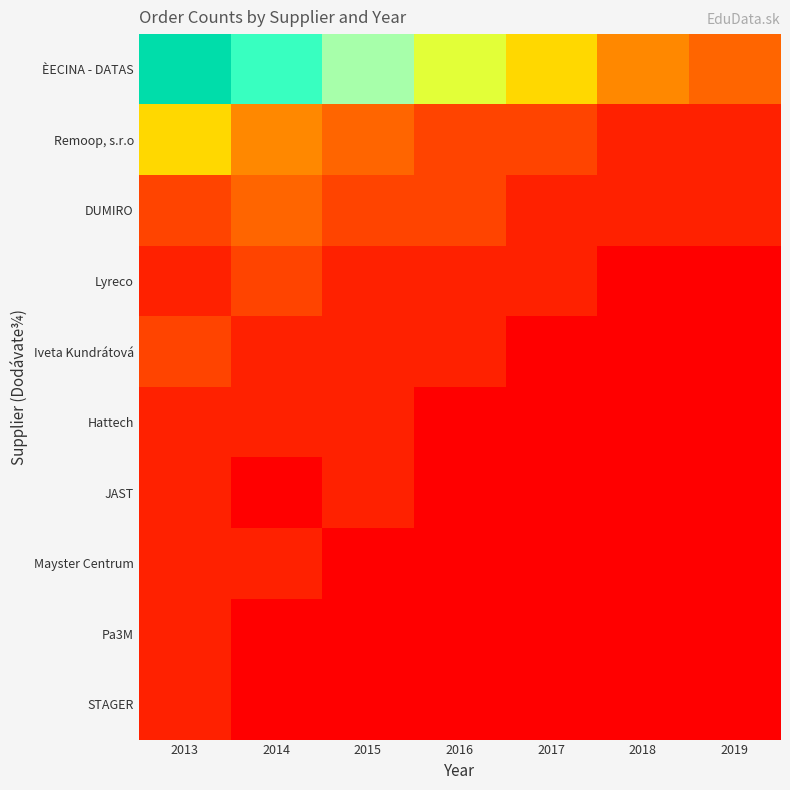

Between 2013 and 2016, which series saw the biggest shift?

ÈECINA - DATAS